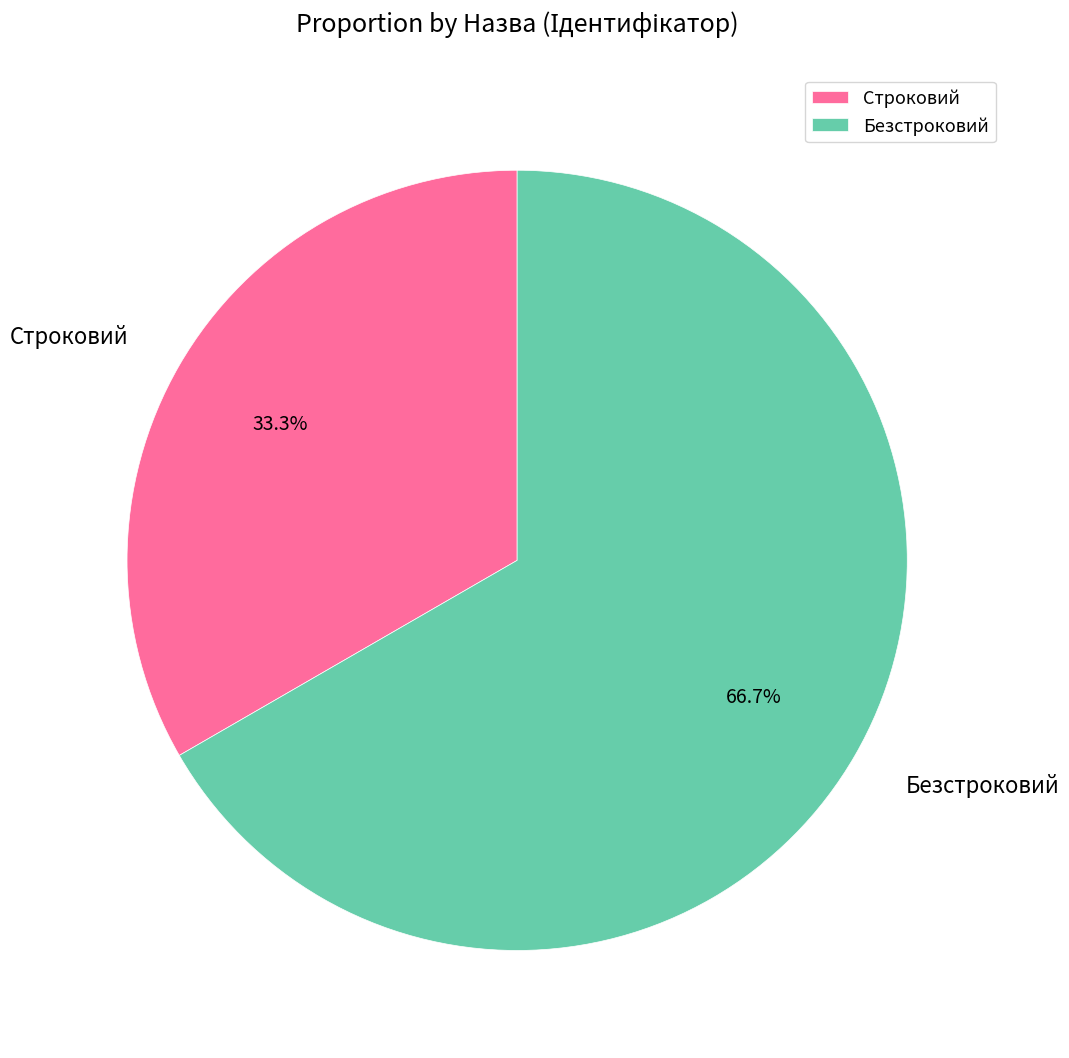

What percentage do Строковий and Безстроковий together represent?

100.0%